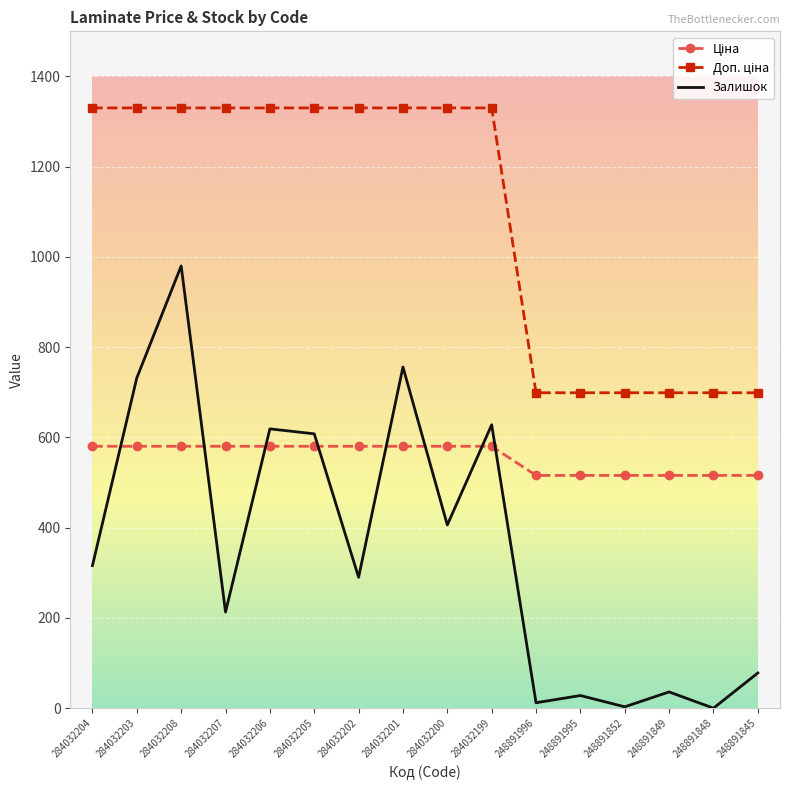

At which category is the sum across all series the highest?

284032208